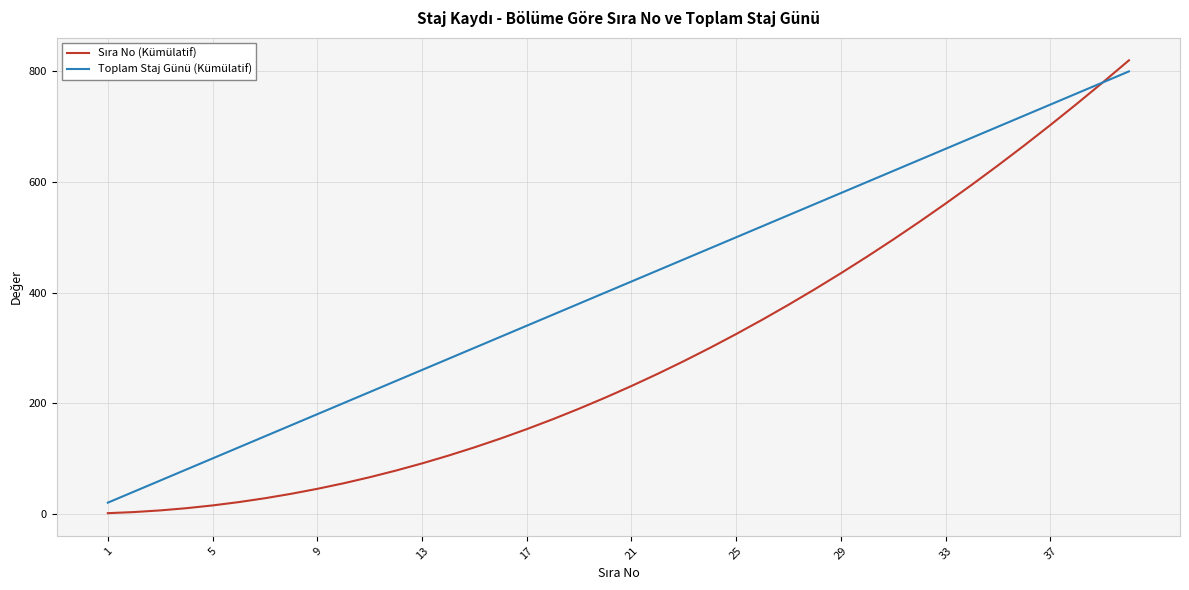

What is the maximum value shown in the chart?

820